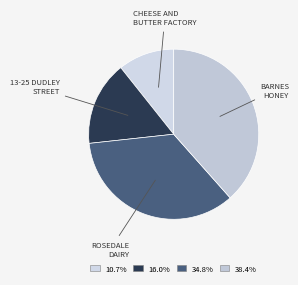

Is there any slice that represents more than half of the pie?

No